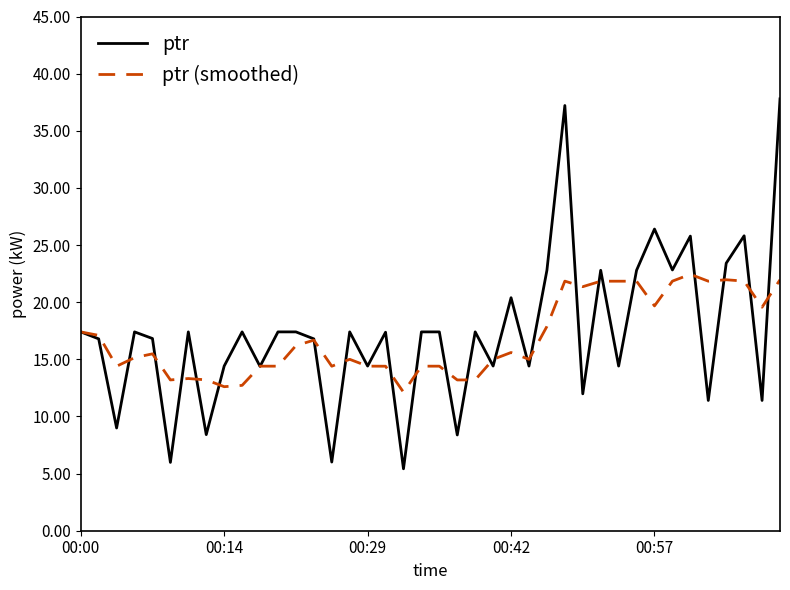

What is the minimum value for ptr (smoothed)?

12.1